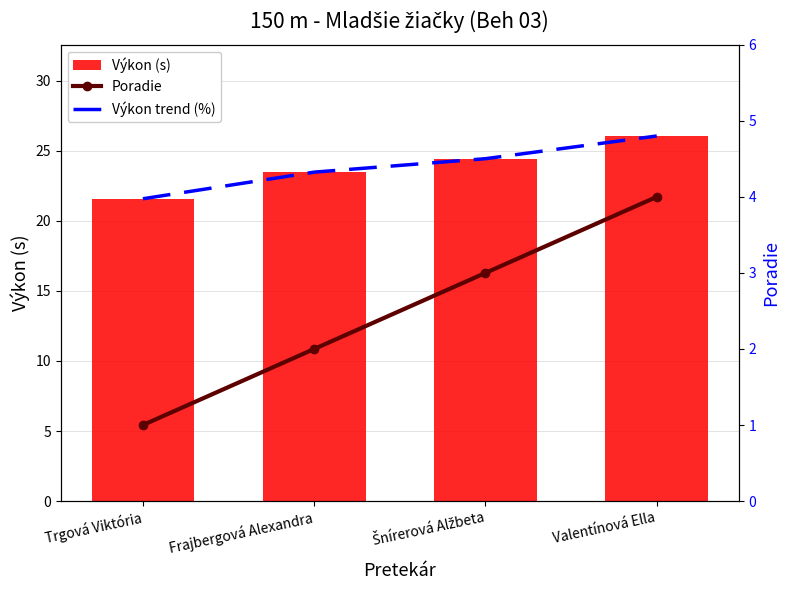

What is the difference between the second highest and second lowest values in the Výkon trend (%) series?

0.2